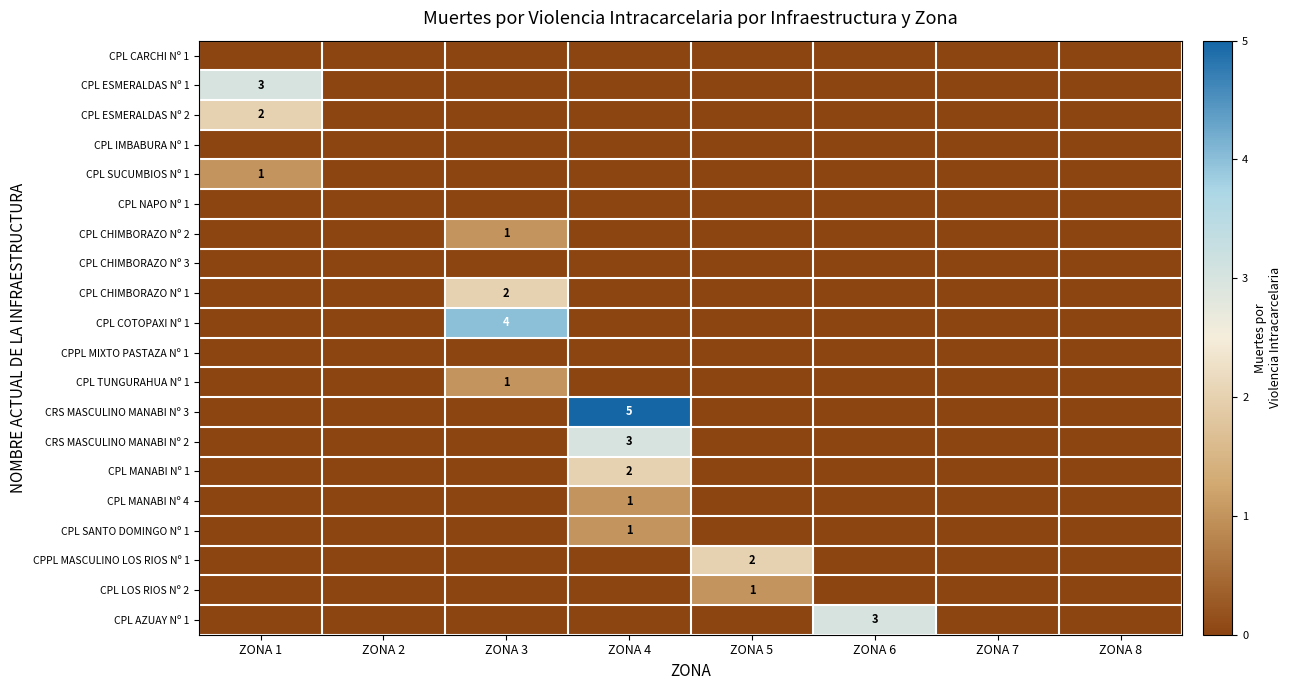

Is it true that CPL CHIMBORAZO Nº 1 equals 3 at ZONA 3?

False